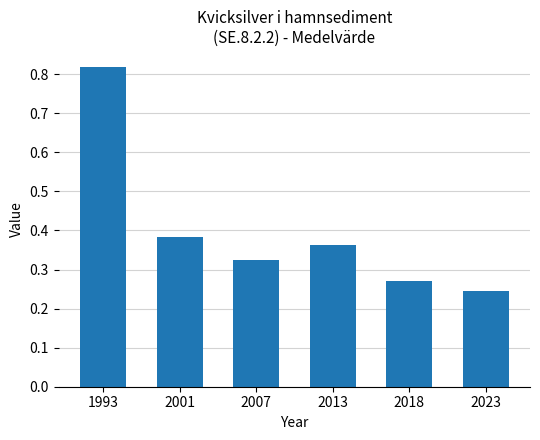

Rank the categories by value from lowest to highest.

2023, 2018, 2007, 2013, 2001, 1993